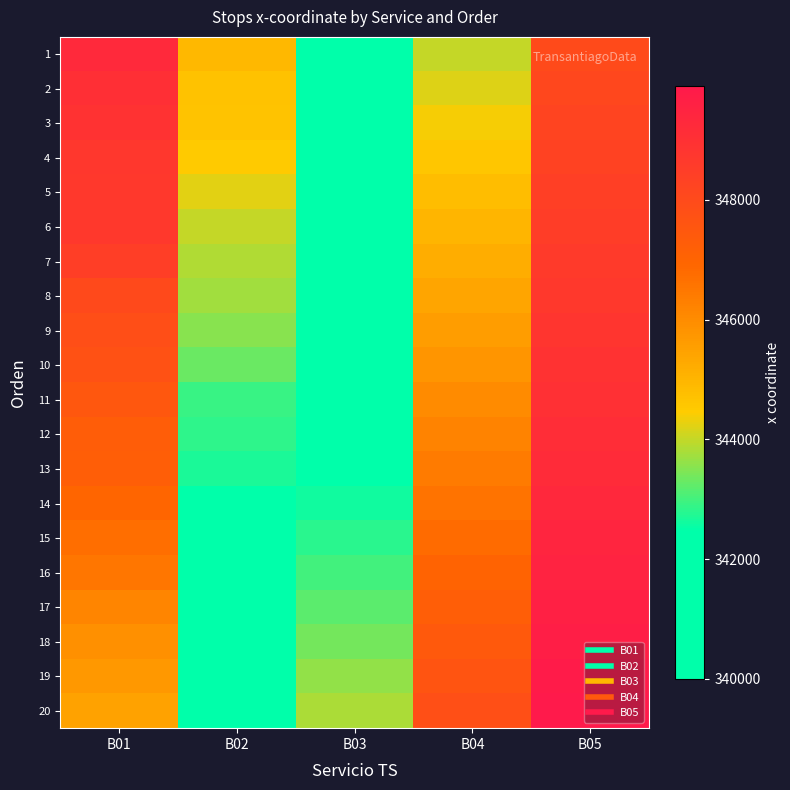

Reading right to left, transcribe all the data shown in this chart.

1: B05=348000.0	B04=344000.0	B03=340000.0	B02=344928.3	B01=349256.6
2: B05=348100.0	B04=344200.0	B03=340200.0	B02=344717.1	B01=349032.5
3: B05=348200.0	B04=344400.0	B03=340400.0	B02=344645.7	B01=348914.7
4: B05=348300.0	B04=344600.0	B03=340600.0	B02=344497.0	B01=348714.8
5: B05=348400.0	B04=344800.0	B03=340800.0	B02=344252.6	B01=348693.4
6: B05=348500.0	B04=345000.0	B03=341000.0	B02=343985.8	B01=348699.4
7: B05=348600.0	B04=345200.0	B03=341200.0	B02=343856.5	B01=348449.2
8: B05=348700.0	B04=345400.0	B03=341400.0	B02=343734.8	B01=348014.2
9: B05=348800.0	B04=345600.0	B03=341600.0	B02=343555.6	B01=347829.6
10: B05=348900.0	B04=345800.0	B03=341800.0	B02=343307.6	B01=347732.5
11: B05=349000.0	B04=346000.0	B03=342000.0	B02=342935.4	B01=347488.4
12: B05=349100.0	B04=346200.0	B03=342200.0	B02=342860.5	B01=347270.1
13: B05=349200.0	B04=346400.0	B03=342400.0	B02=342685.7	B01=347200.9
14: B05=349300.0	B04=346600.0	B03=342600.0	B02=342454.4	B01=346922.5
15: B05=349400.0	B04=346800.0	B03=342800.0	B02=342308.5	B01=346697.2
16: B05=349500.0	B04=347000.0	B03=343000.0	B02=342120.0	B01=346523.3
17: B05=349600.0	B04=347200.0	B03=343200.0	B02=341835.9	B01=346183.2
18: B05=349700.0	B04=347400.0	B03=343400.0	B02=341902.4	B01=345893.4
19: B05=349800.0	B04=347600.0	B03=343600.0	B02=341958.6	B01=345703.3
20: B05=349900.0	B04=347800.0	B03=343800.0	B02=341800.0	B01=345480.4